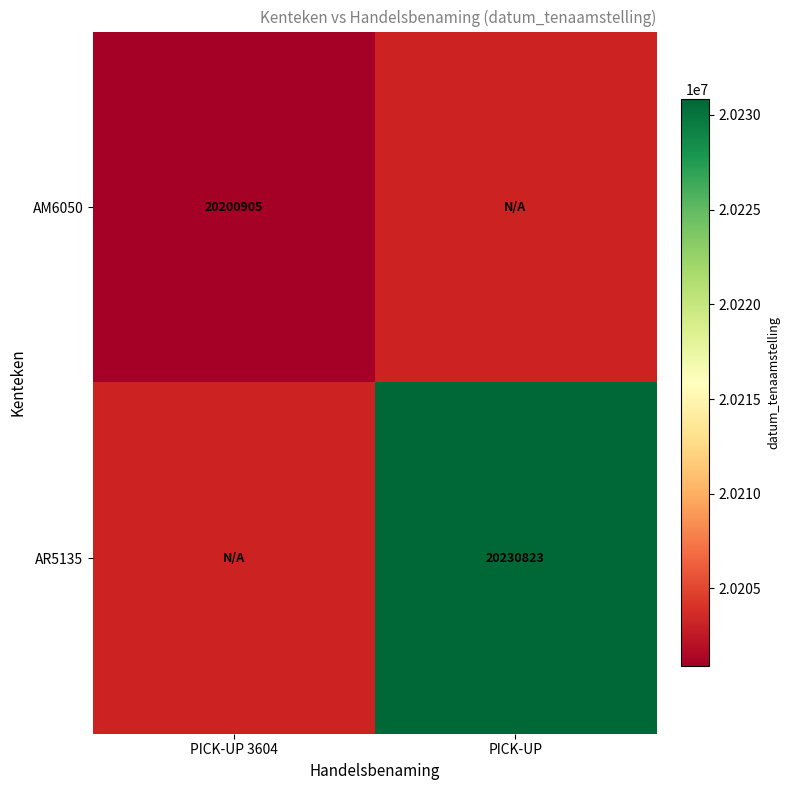

True or false: AR5135 has a value of 20230823 at PICK-UP.

True